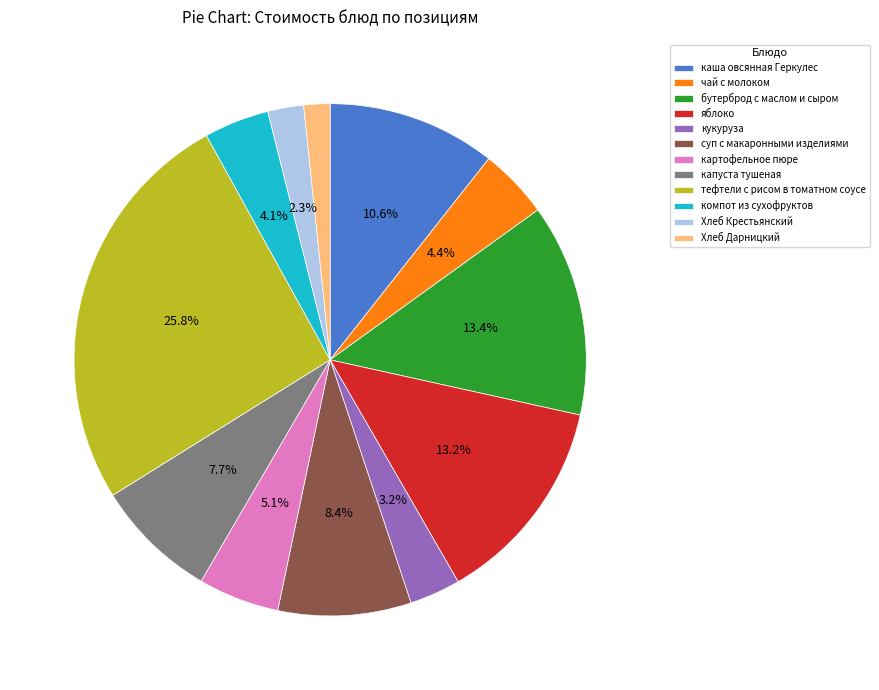

What is the ratio of the value at каша овсянная Геркулес to the value at бутерброд с маслом и сыром?

0.8